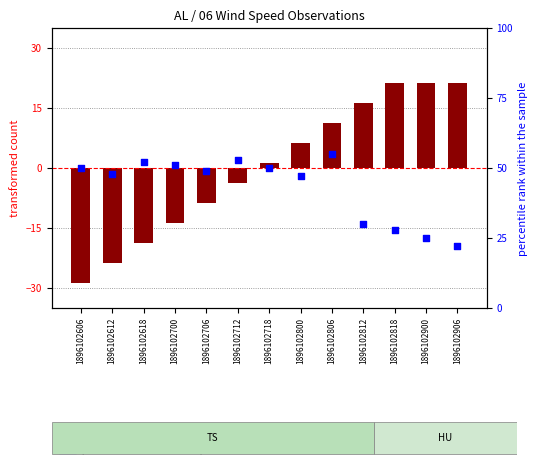

Which series reaches the maximum Y coordinate?

percentile rank within the sample